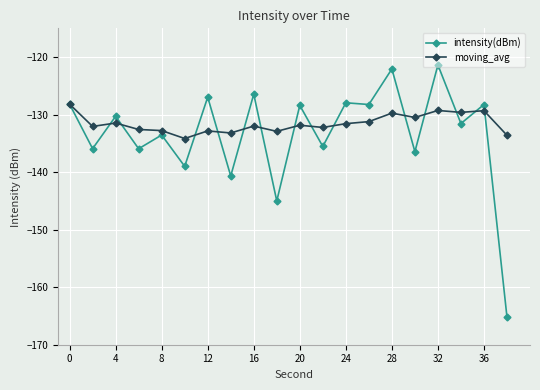

Which series has the widest spread of values?

intensity(dBm)